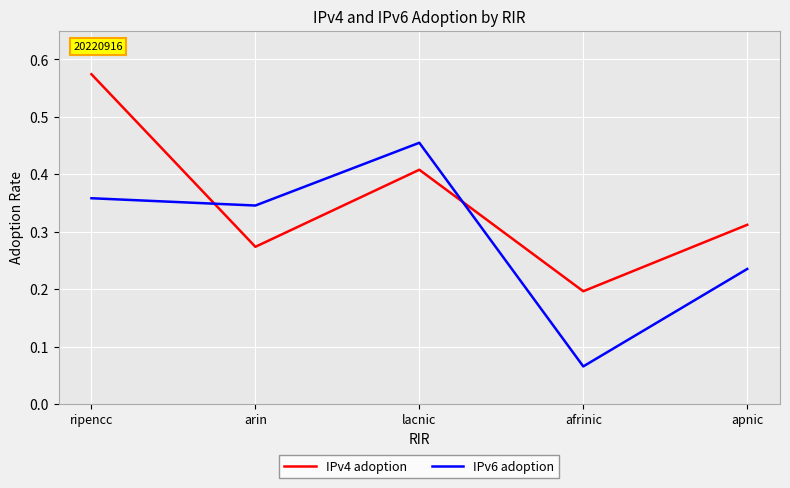

Which label corresponds to the largest value in the chart?

ripencc